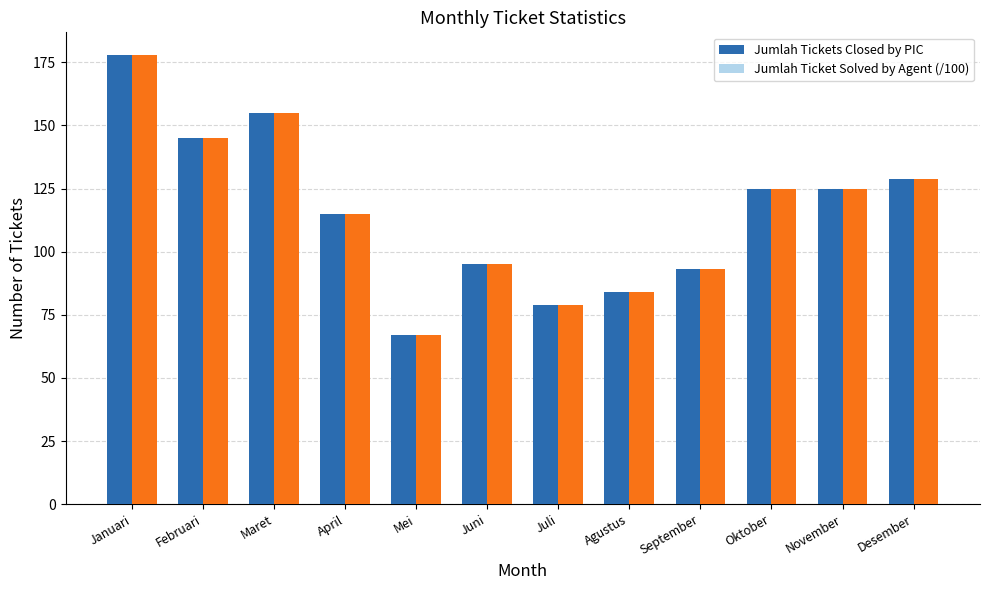

Is it true that Jumlah Tickets Closed by PIC equals 68.2 at Oktober?

False